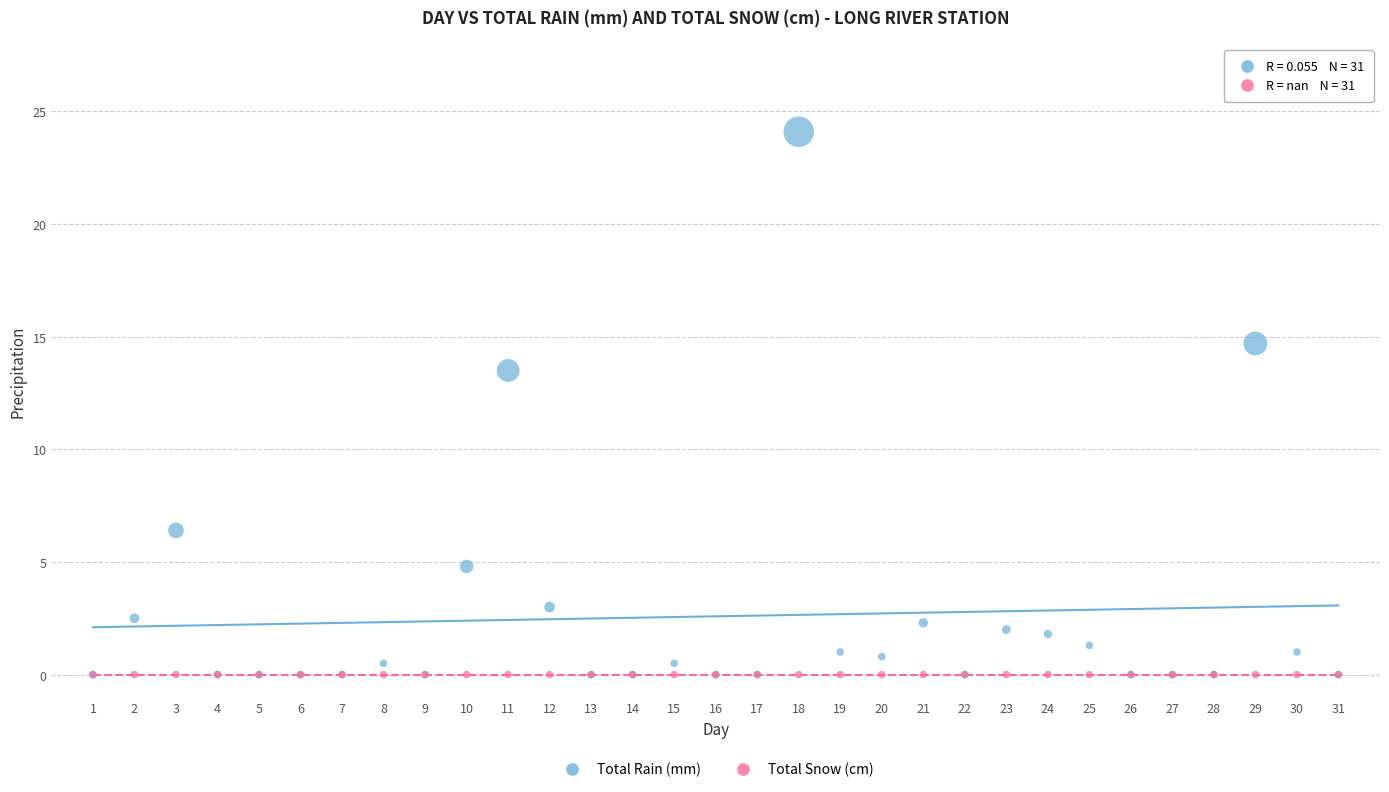

In the Total Rain (mm) series, what Y value is closest to 12?

13.5